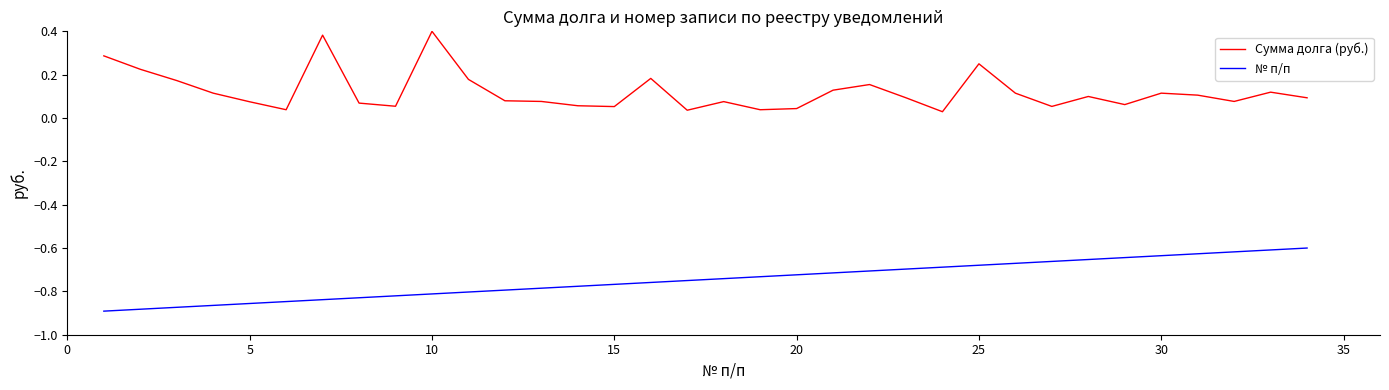

True or false: Сумма долга (руб.) and № п/п cross at least once.

False